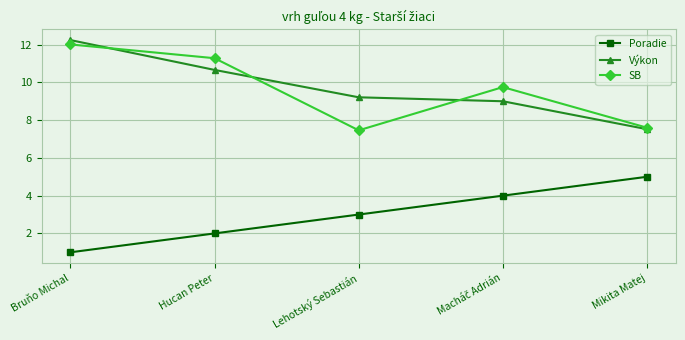

True or false: SB and Poradie intersect in this chart.

False